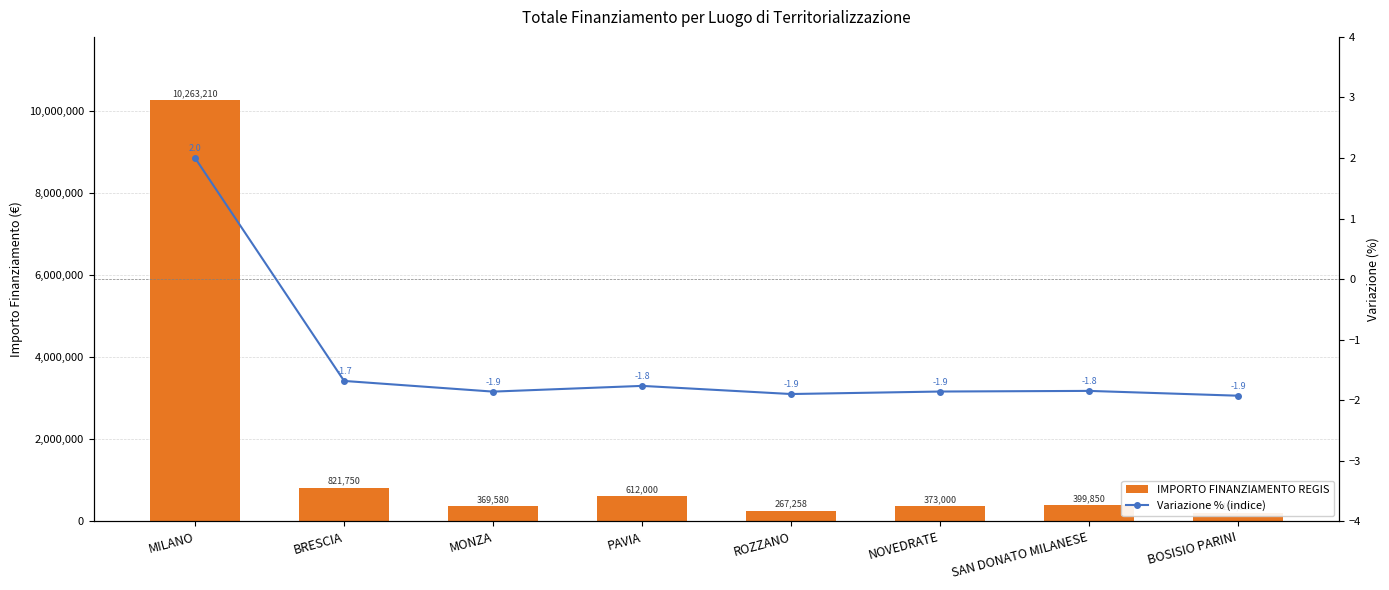

Which series has the widest spread of values?

IMPORTO FINANZIAMENTO REGIS